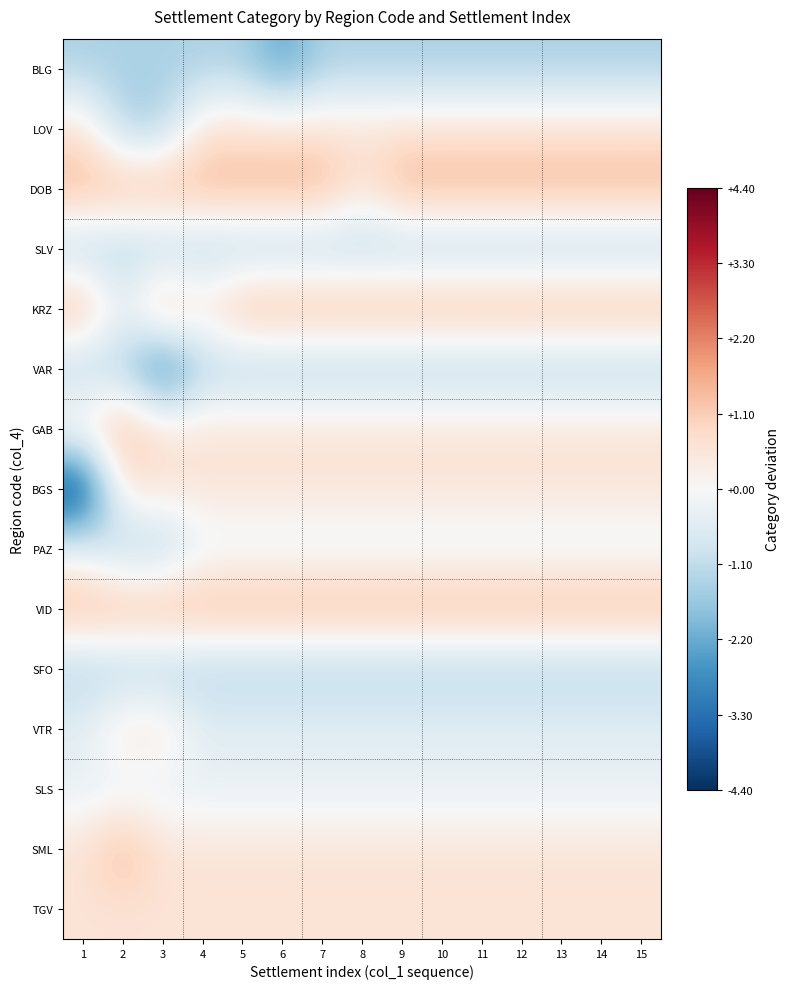

At how many categories does at least one series exceed 0?

15